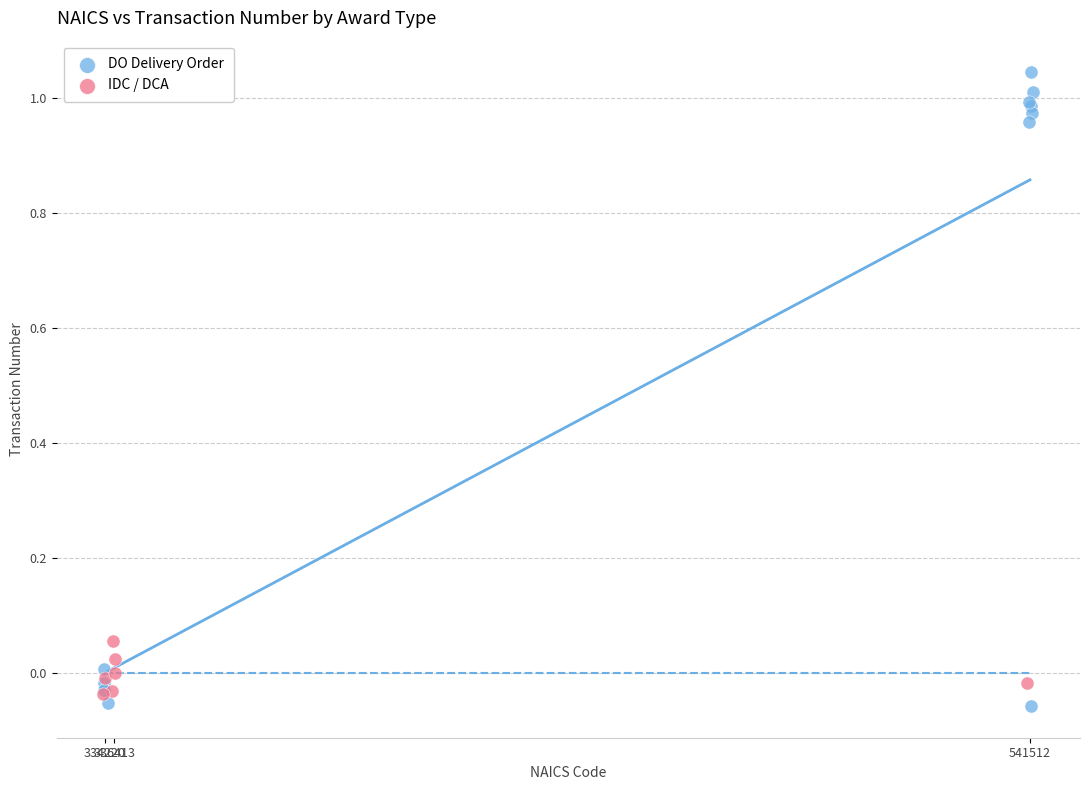

Which series reaches the maximum Y coordinate?

DO Delivery Order